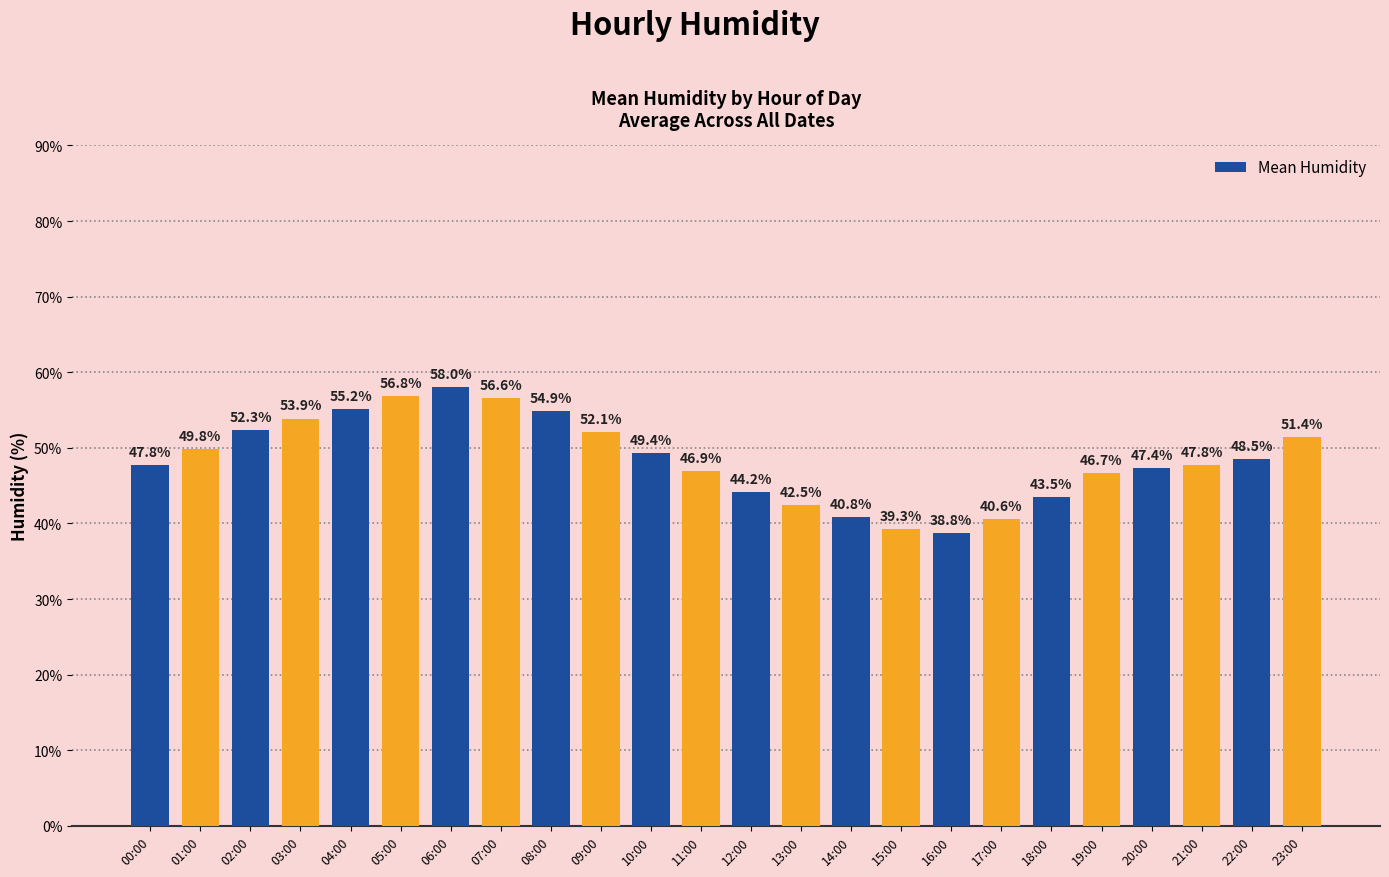

Between 01:00 and 10:00, which is larger?

01:00